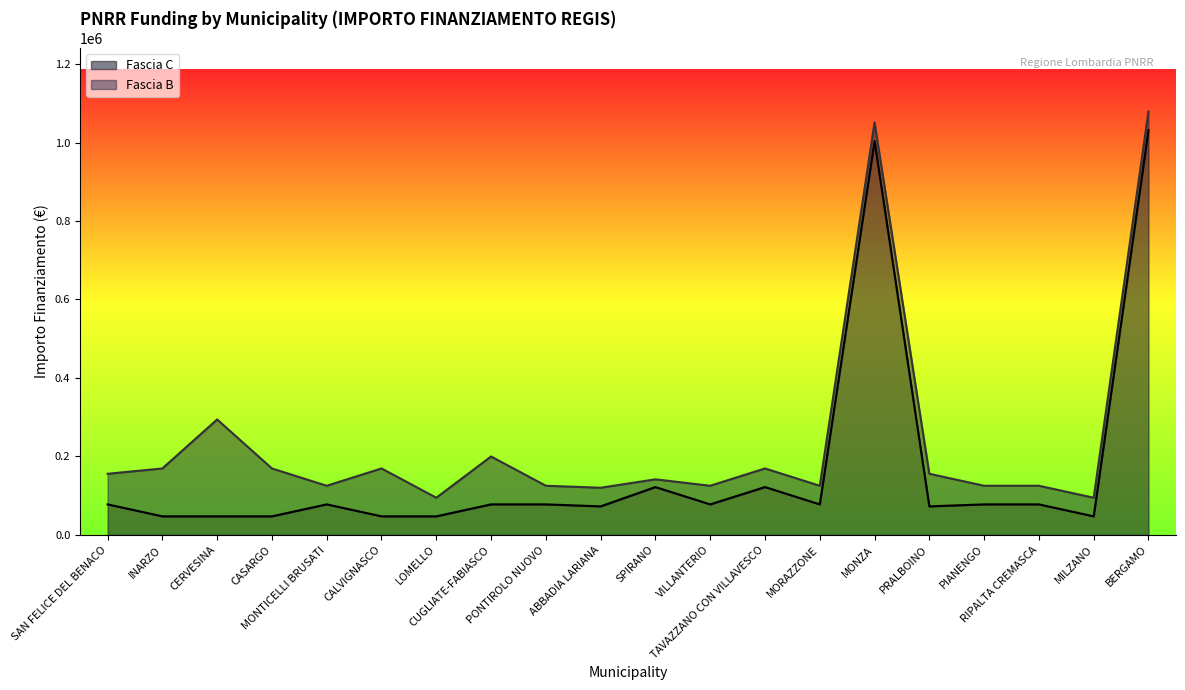

List the labels in order of value, largest first.

BERGAMO, MONZA, SPIRANO, TAVAZZANO CON VILLAVESCO, SAN FELICE DEL BENACO, MONTICELLI BRUSATI, CUGLIATE-FABIASCO, PONTIROLO NUOVO, VILLANTERIO, MORAZZONE, PIANENGO, RIPALTA CREMASCA, ABBADIA LARIANA, PRALBOINO, INARZO, CERVESINA, CASARGO, CALVIGNASCO, LOMELLO, MILZANO